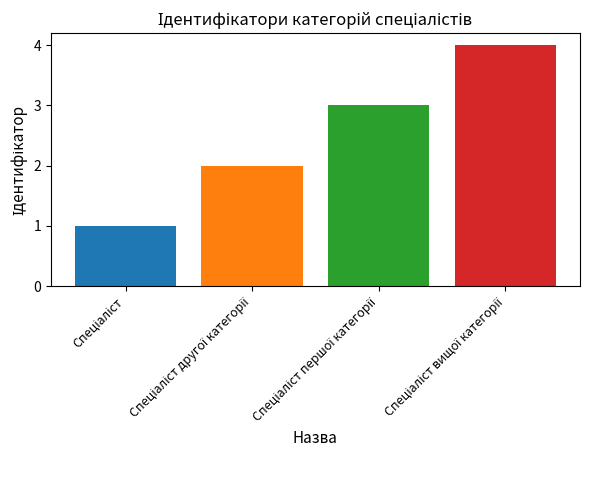

What is the greatest value displayed?

4